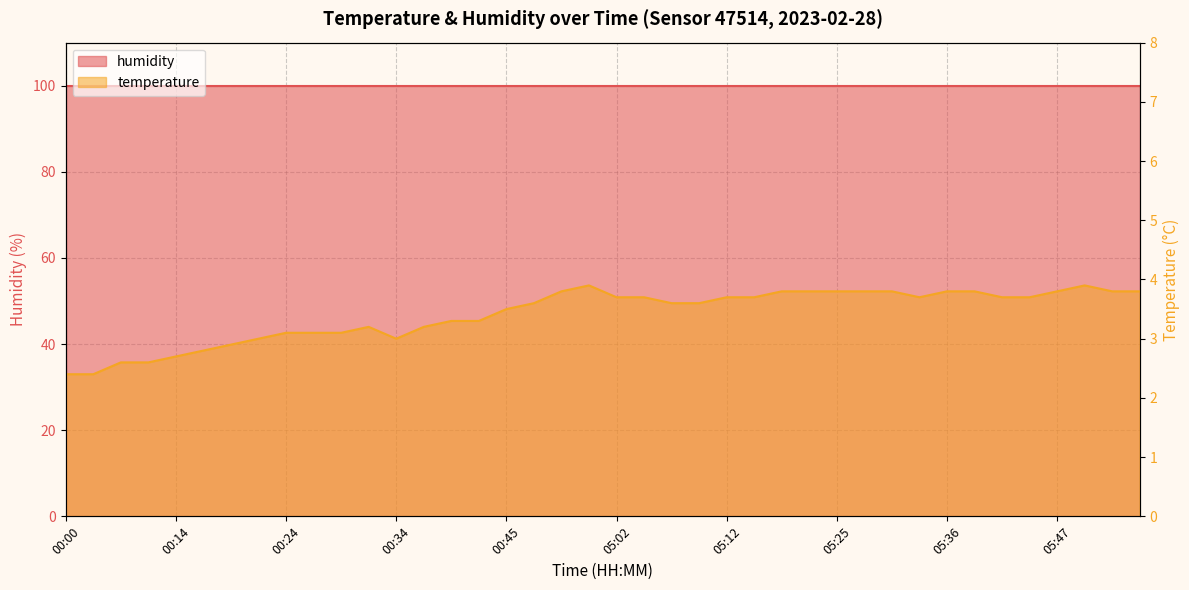

True or false: there are more than 2 points higher than both neighbors.

True